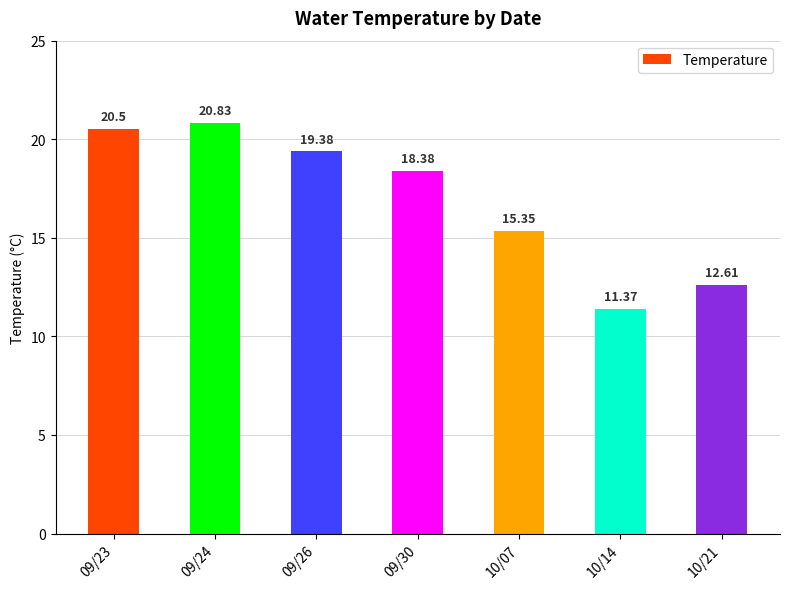

True or false: the data shows 19.4 at 09/26.

True